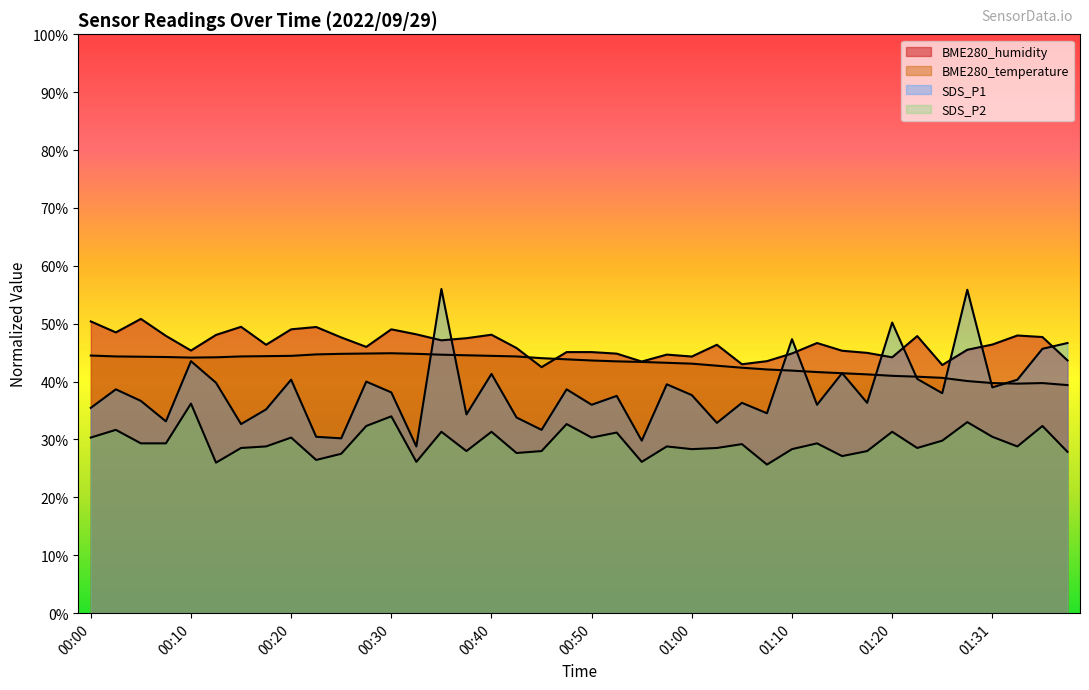

True or false: SDS_P1 and SDS_P2 intersect in this chart.

False